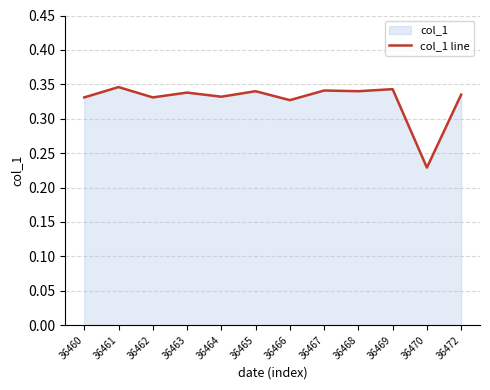

Reading left to right, transcribe all the data shown in this chart.

36460=0.3	36461=0.3	36462=0.3	36463=0.3	36464=0.3	36465=0.3	36466=0.3	36467=0.3	36468=0.3	36469=0.3	36470=0.2	36472=0.3